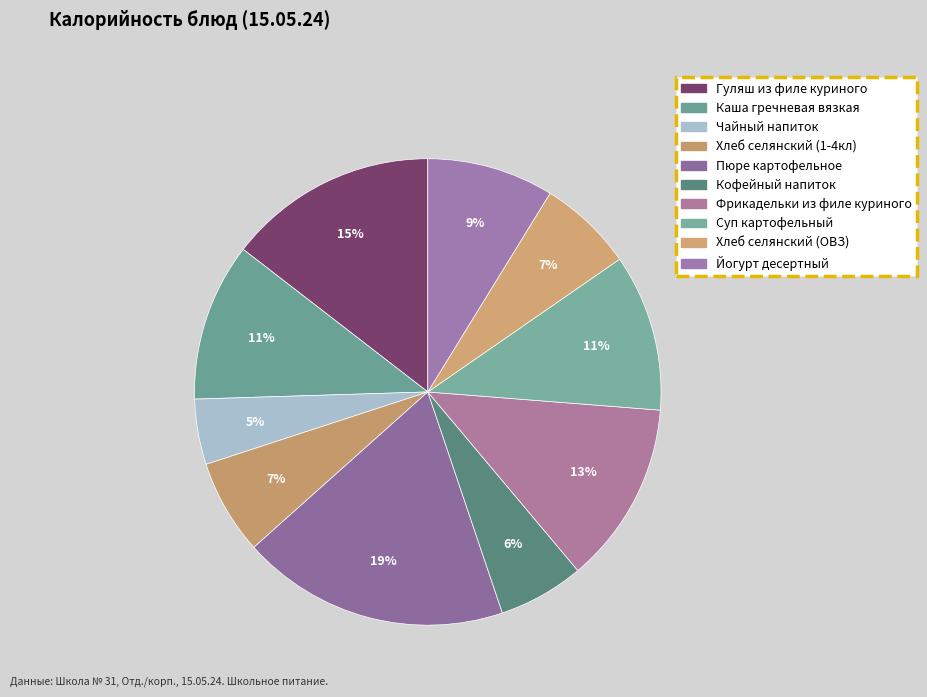

Rank the categories by value from highest to lowest.

Пюре картофельное, Гуляш из филе куриного, Фрикадельки из филе куриного, Каша гречневая вязкая, Суп картофельный, Йогурт десертный, Хлеб селянский (1-4кл), Хлеб селянский (ОВЗ), Кофейный напиток, Чайный напиток